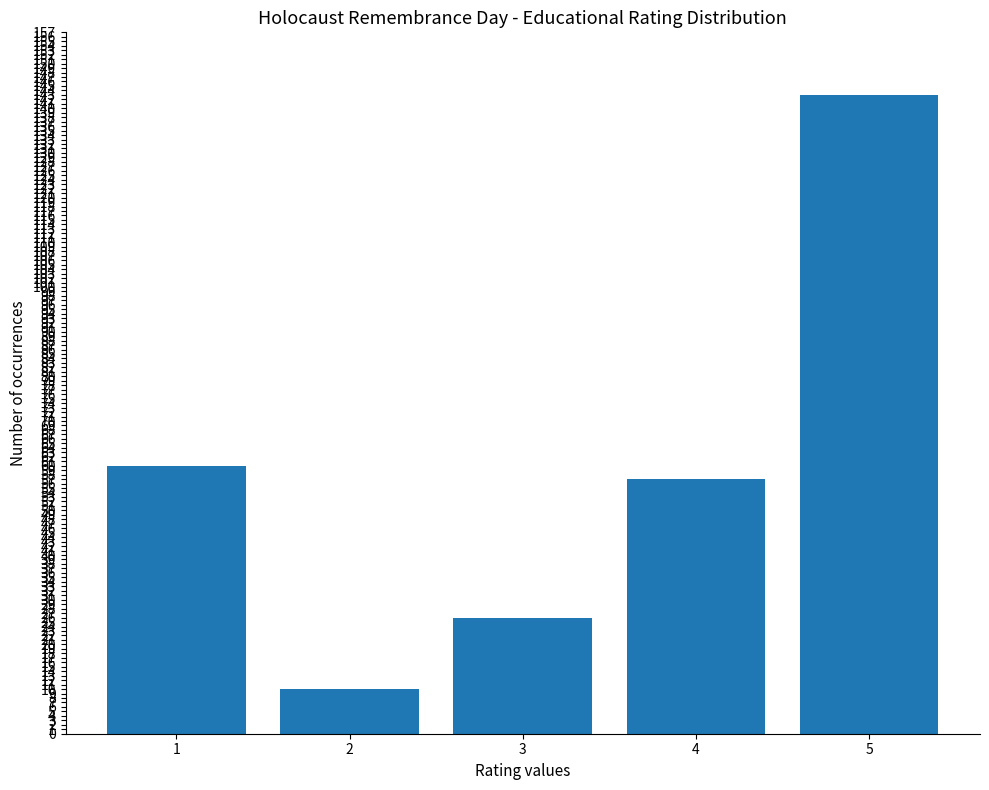

Reading left to right, transcribe all the data shown in this chart.

1=60	2=10	3=26	4=57	5=143